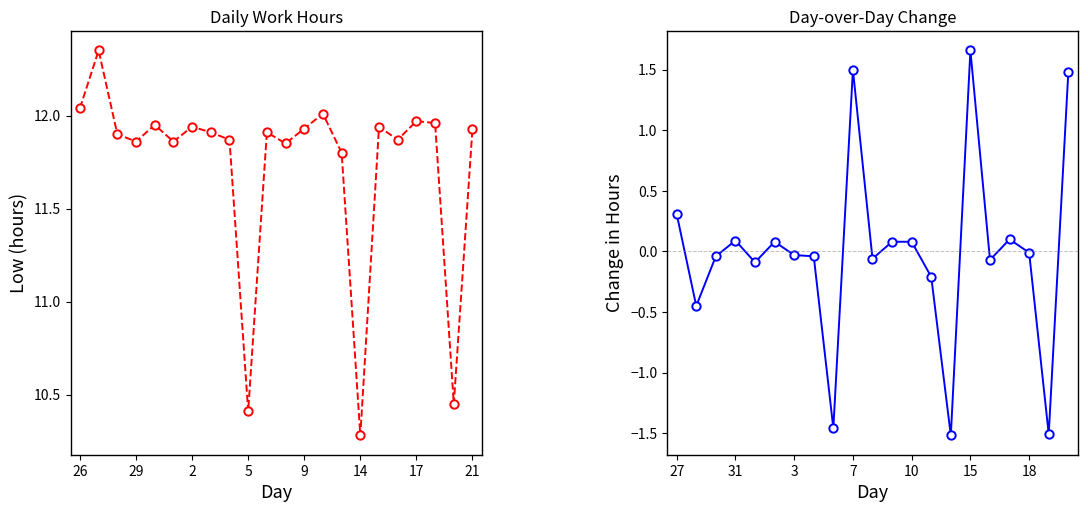

Which has a higher value, 31 or 10?

10